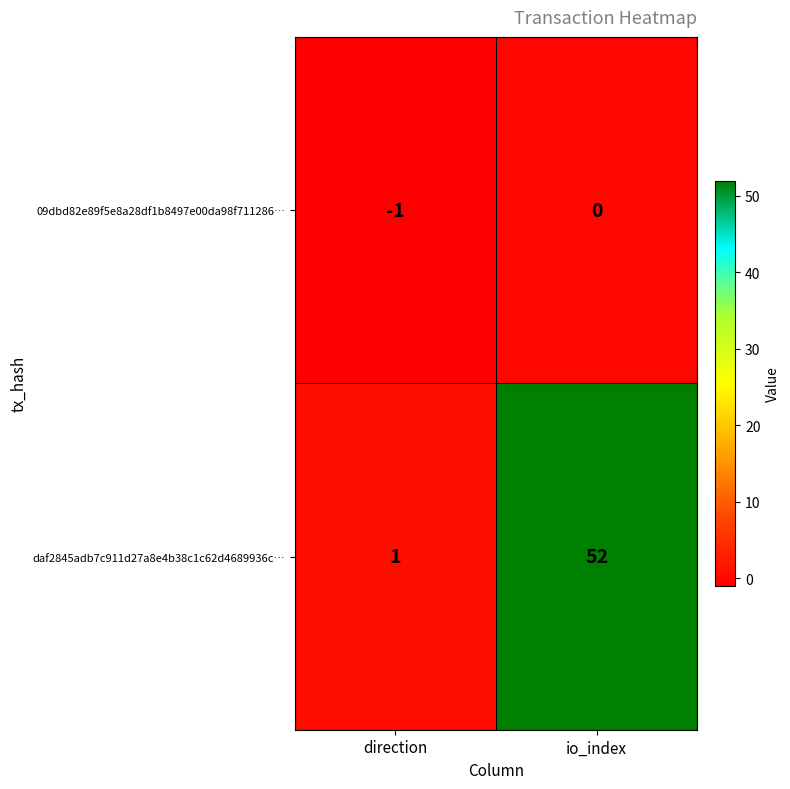

What is the total value across all series at io_index?

52